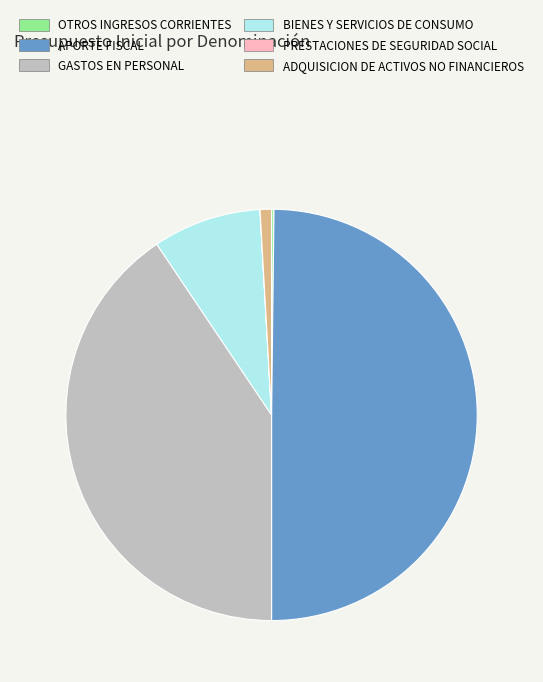

Between APORTE FISCAL and GASTOS EN PERSONAL, which is larger?

APORTE FISCAL